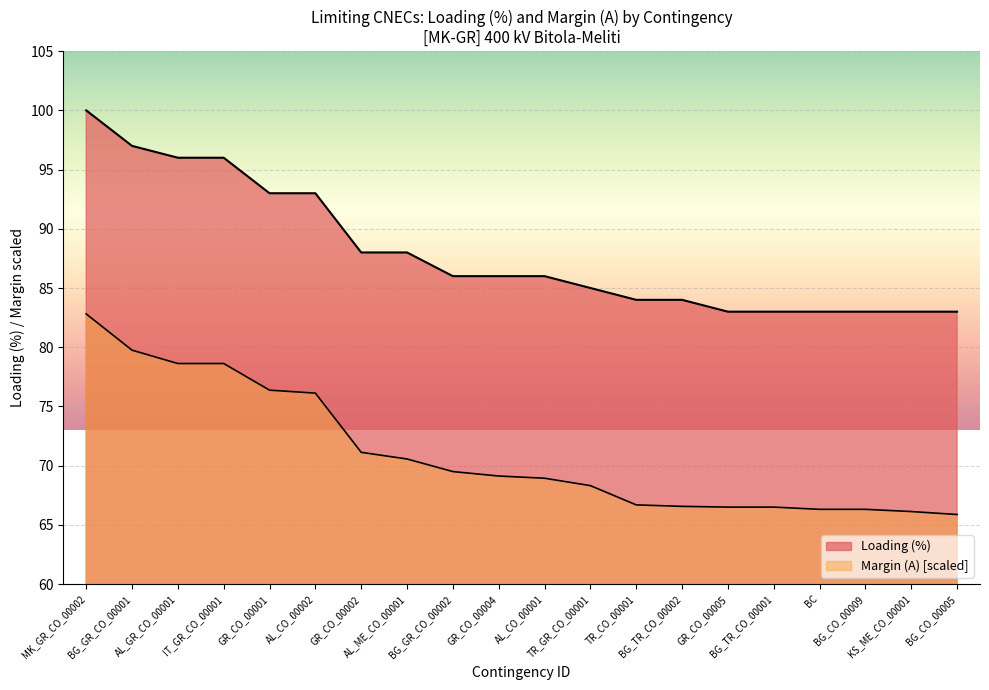

List the series in order of their overall mean, lowest first.

Margin (A), Loading (%)